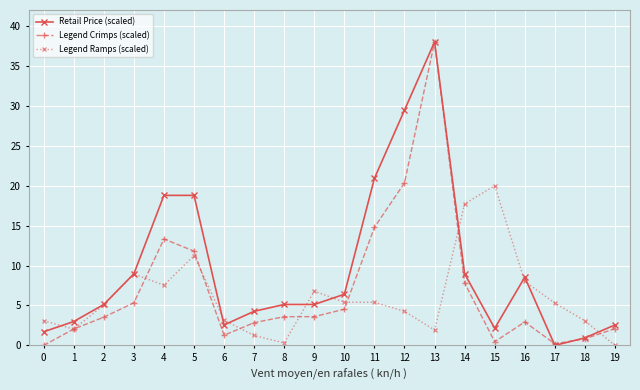

At which category does Retail Price (scaled) reach its first local valley?

6